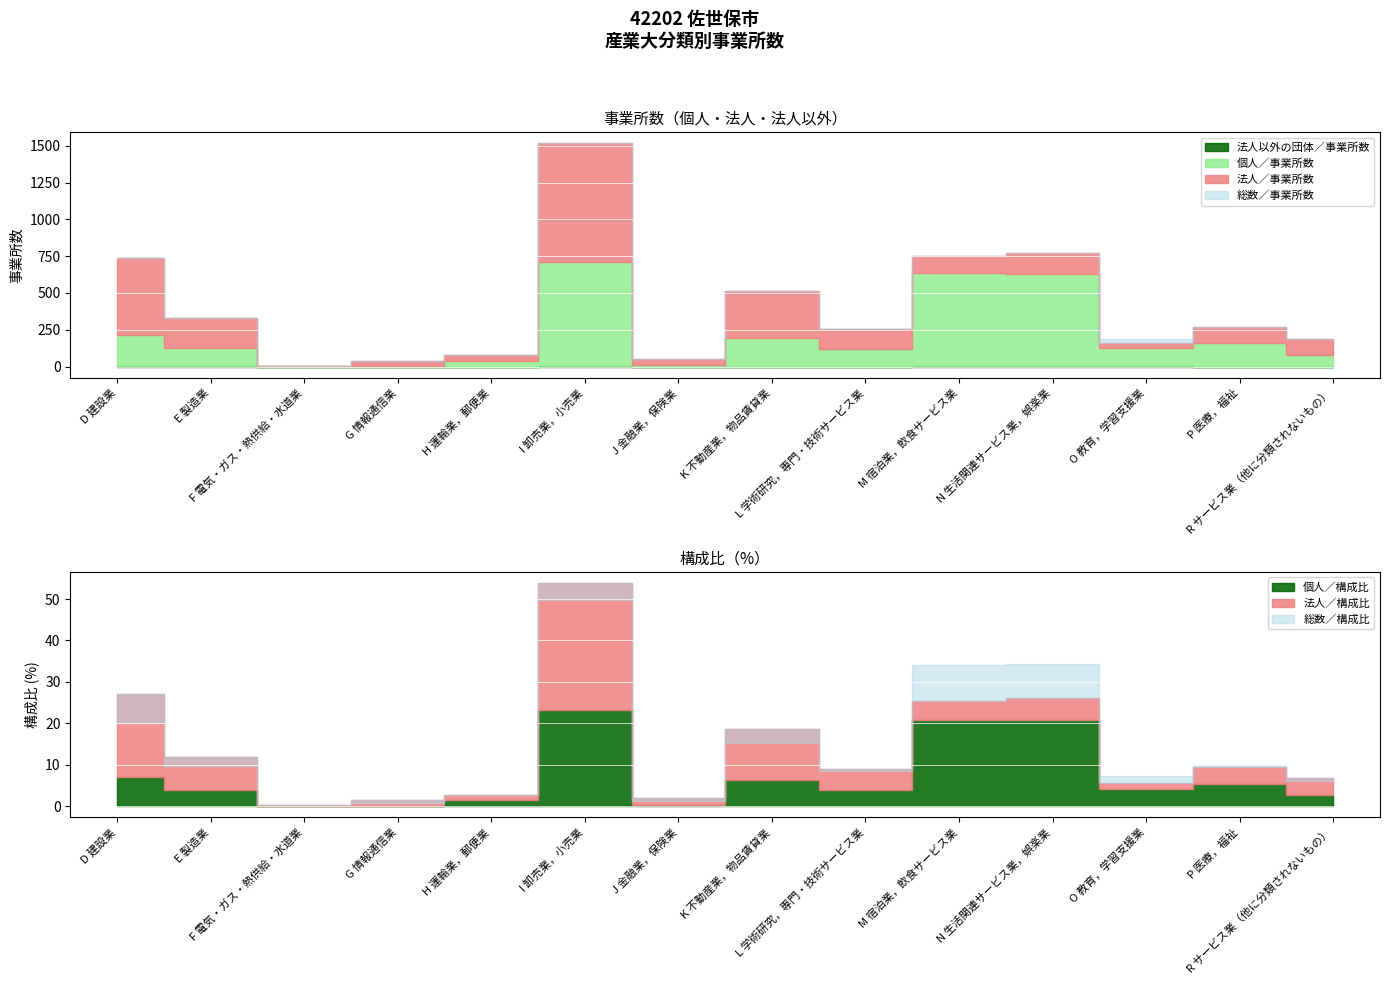

Is this an area chart (filled region under the line)?

No